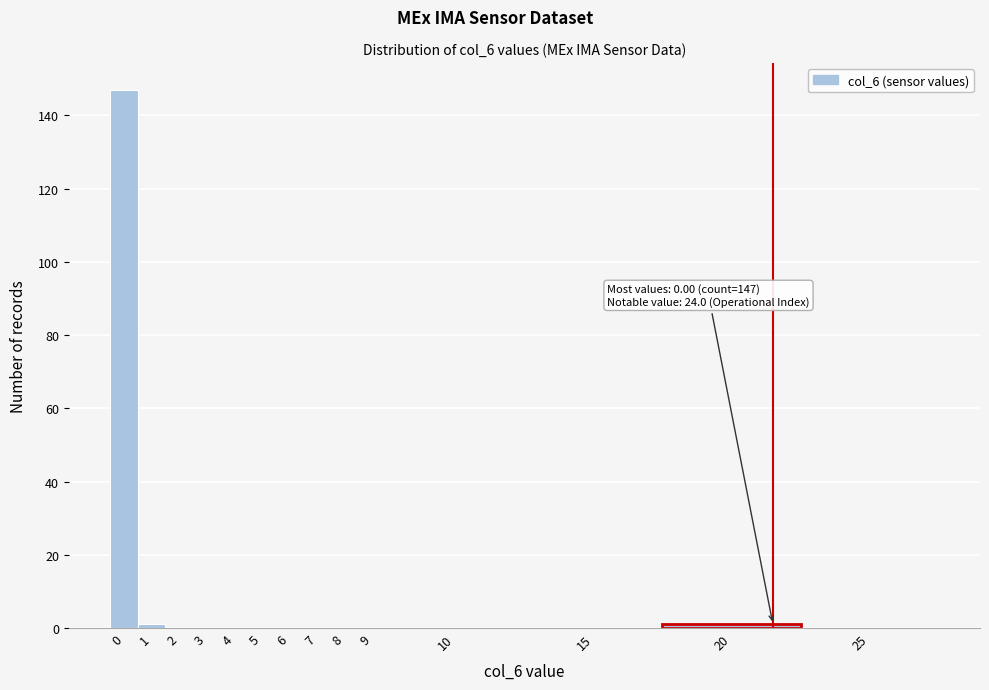

Reading left to right, transcribe all the data shown in this chart.

0=147	1=1	2=0	3=0	4=0	5=0	6=0	7=0	8=0	9=0	10=0	15=0	20=1	25=0